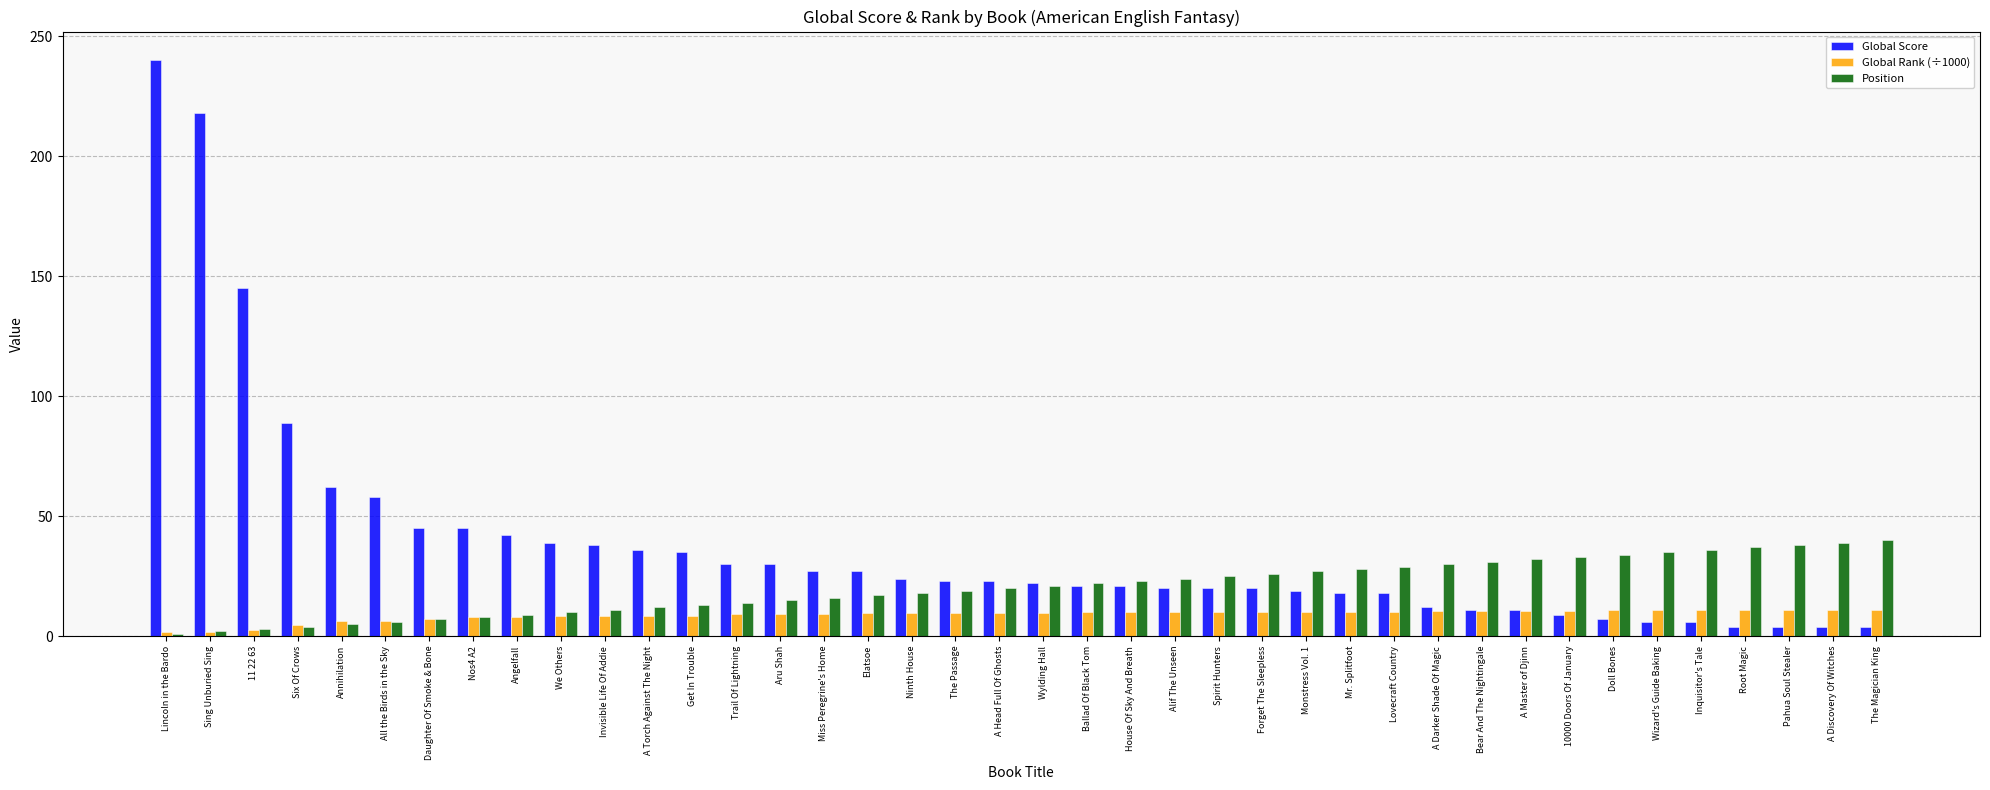

What are all the series names shown in the legend?

Global Score, Global Rank (÷1000), Position